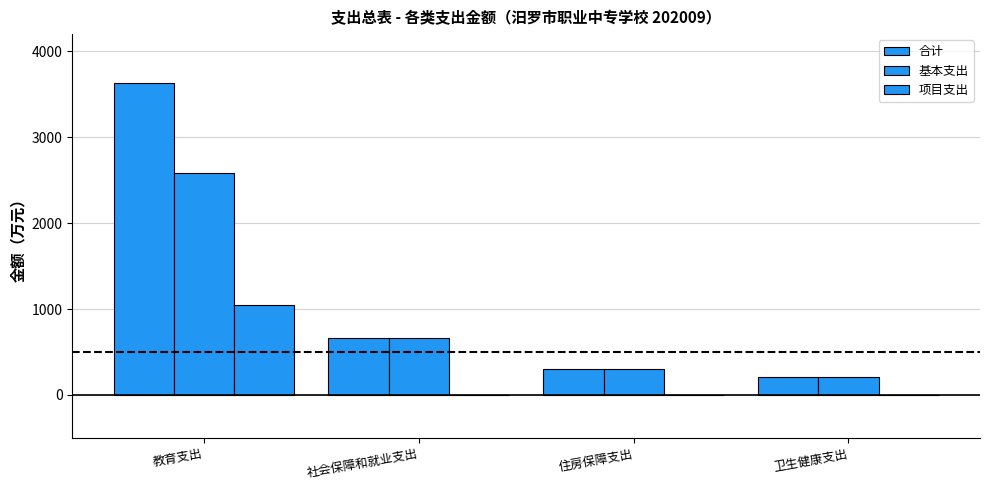

Between 社会保障和就业支出 and 卫生健康支出, which is larger?

社会保障和就业支出